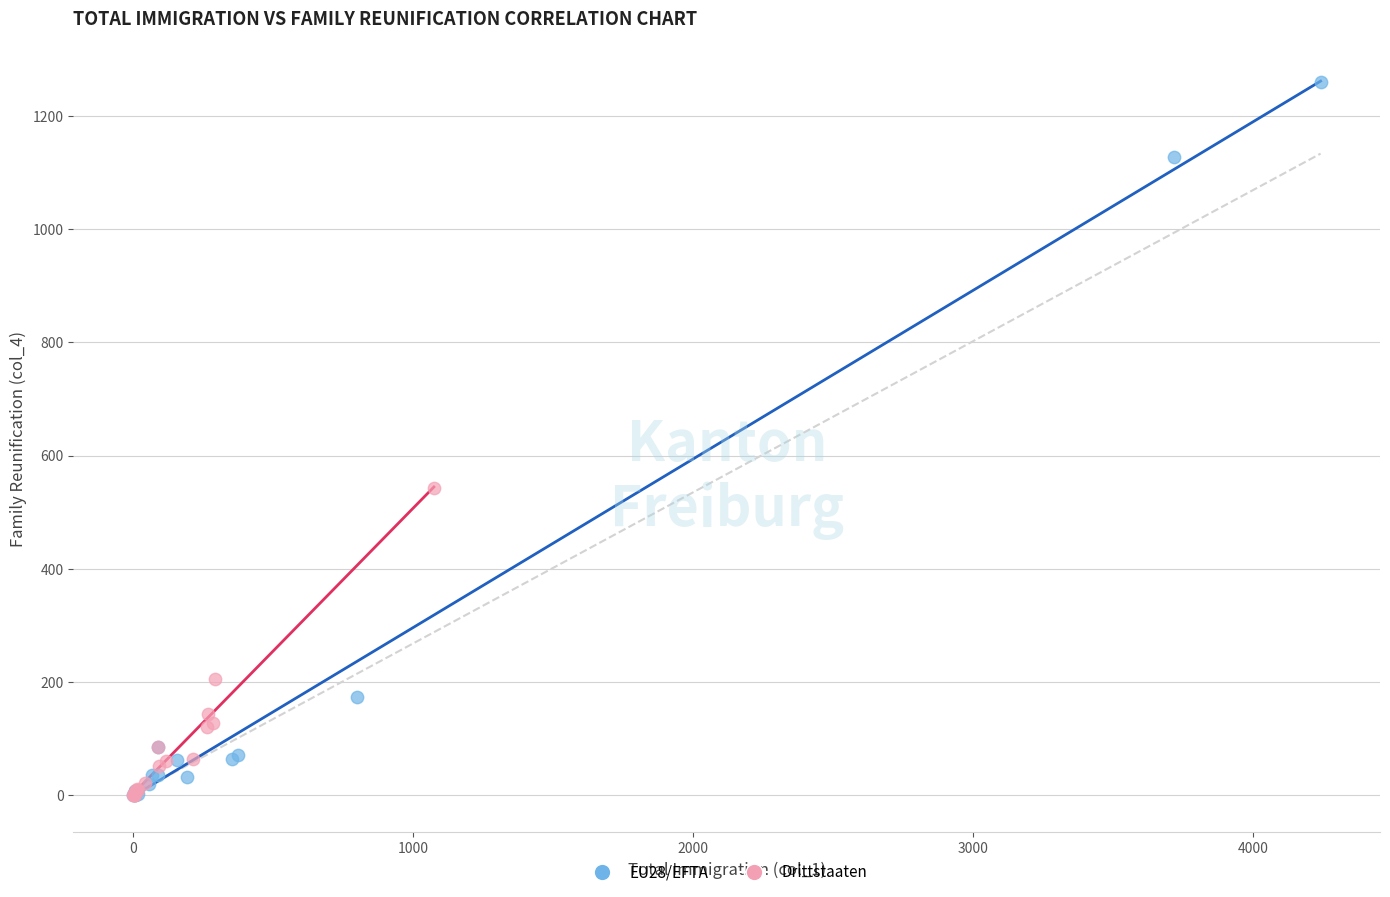

Which series has the largest Y range (max minus min)?

EU28/EFTA